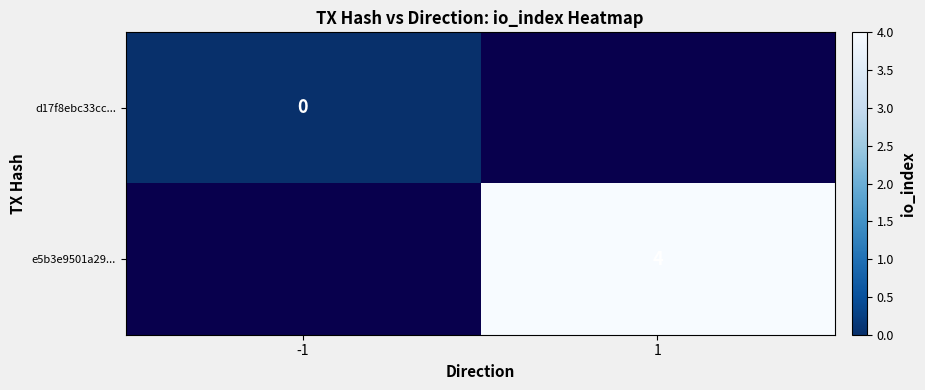

The value of e5b3e9501a29... at 1 is 4. True or false?

True